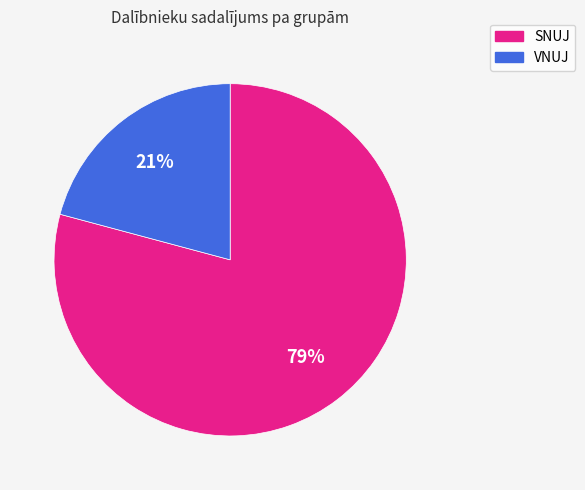

Rank the categories by value from lowest to highest.

VNUJ, SNUJ